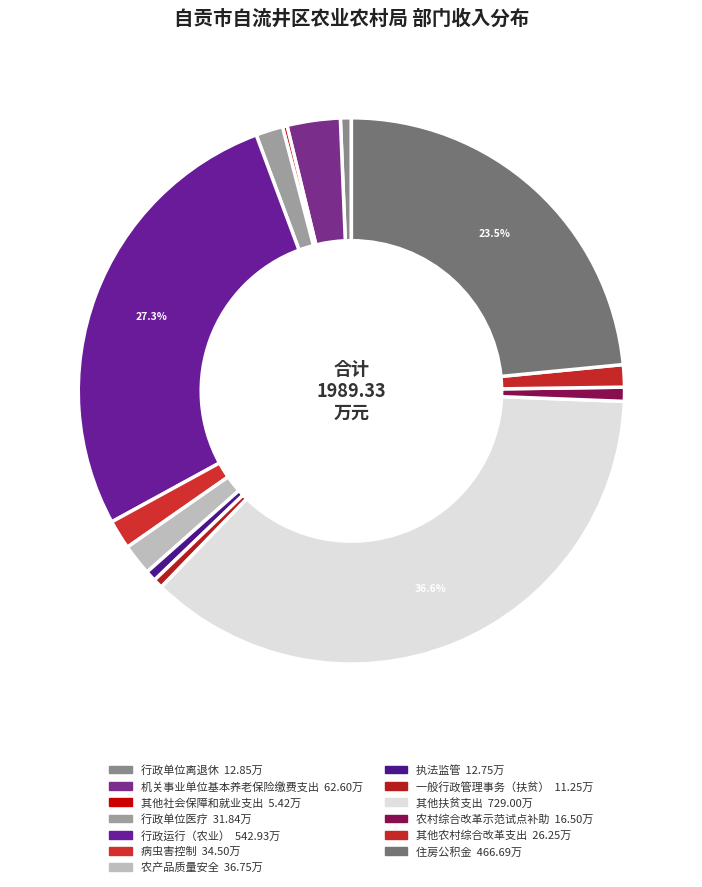

True or false: 农产品质量安全 accounts for 7% of the total.

False